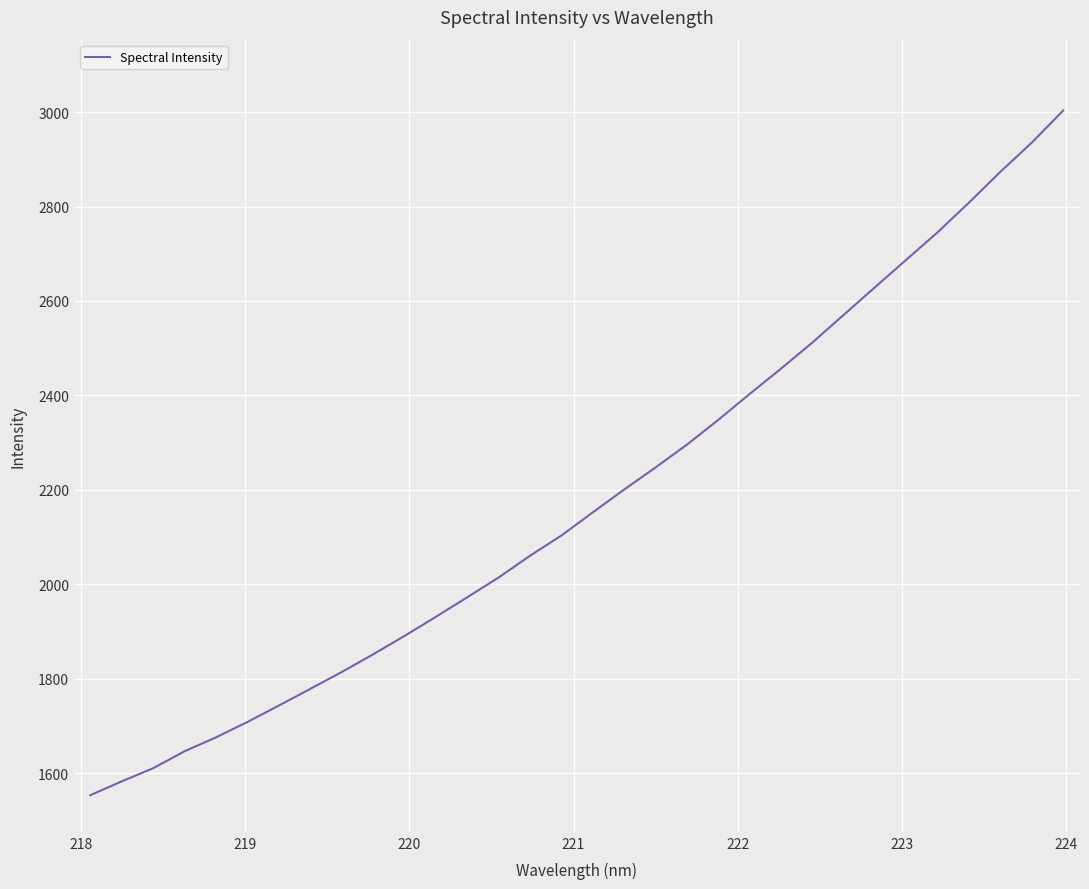

What is the smallest value displayed?

1553.3